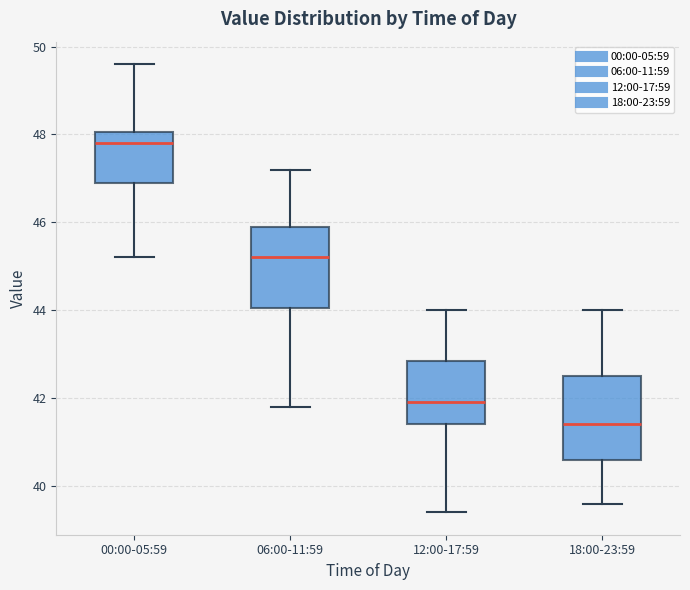

Reading left to right, read every box against the y-axis: the position of its median line, the range the box covers, and the ends of its whiskers. The values are not printed on the chart, so give them approximately, as read against the axis.

00:00-05:59: median 47.8, box 47.0 to 48.0, whiskers 45.2 to 49.6
06:00-11:59: median 45.2, box 44.0 to 46.0, whiskers 41.8 to 47.2
12:00-17:59: median 42.0, box 41.4 to 42.8, whiskers 39.4 to 44.0
18:00-23:59: median 41.4, box 40.6 to 42.6, whiskers 39.6 to 44.0